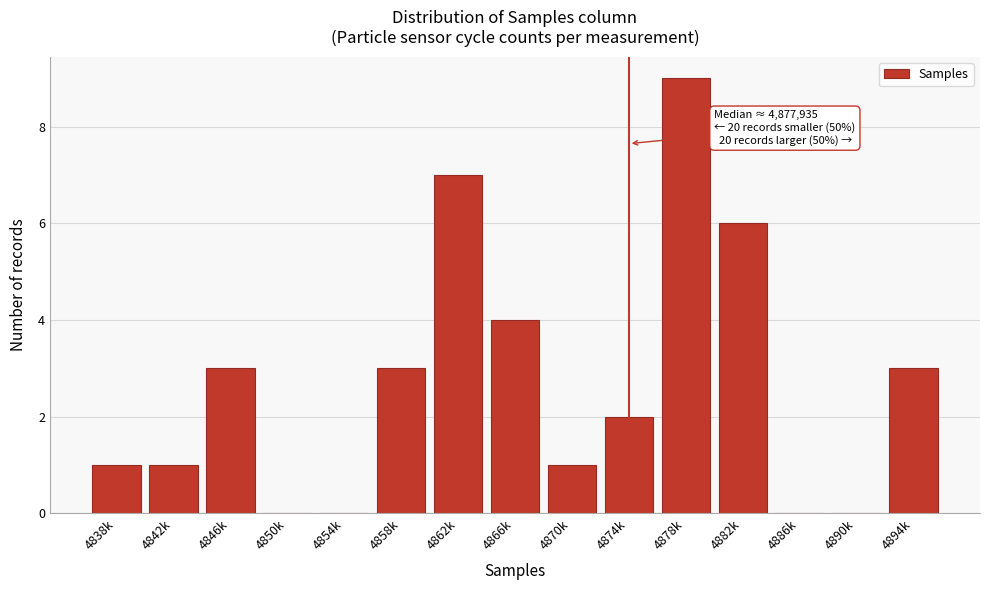

Reading right to left, transcribe all the data shown in this chart.

4894k=3	4890k=0	4886k=0	4882k=6	4878k=9	4874k=2	4870k=1	4866k=4	4862k=7	4858k=3	4854k=0	4850k=0	4846k=3	4842k=1	4838k=1